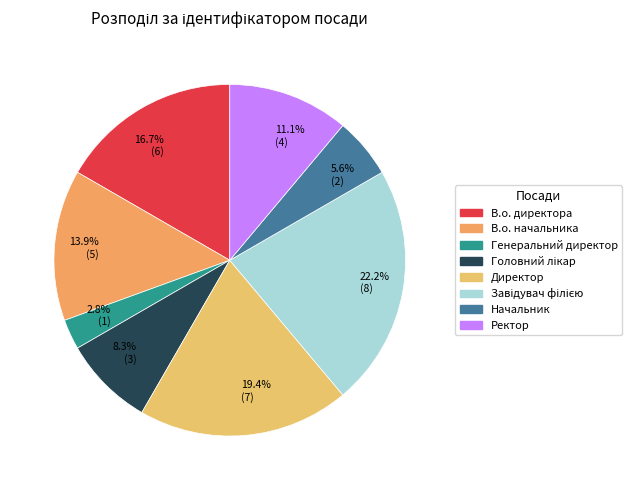

To the nearest percent, what percentage of the pie is Завідувач філією?

22%